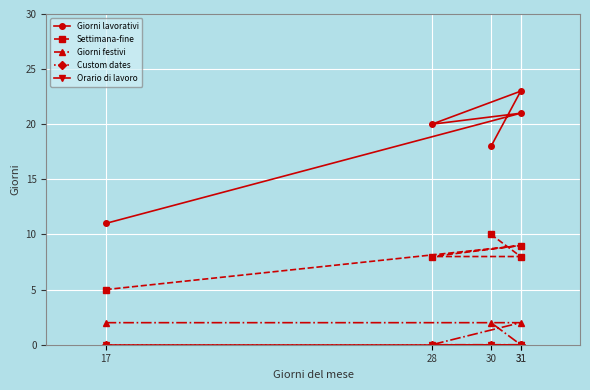

True or false: Giorni lavorativi and Settimana-fine intersect in this chart.

False